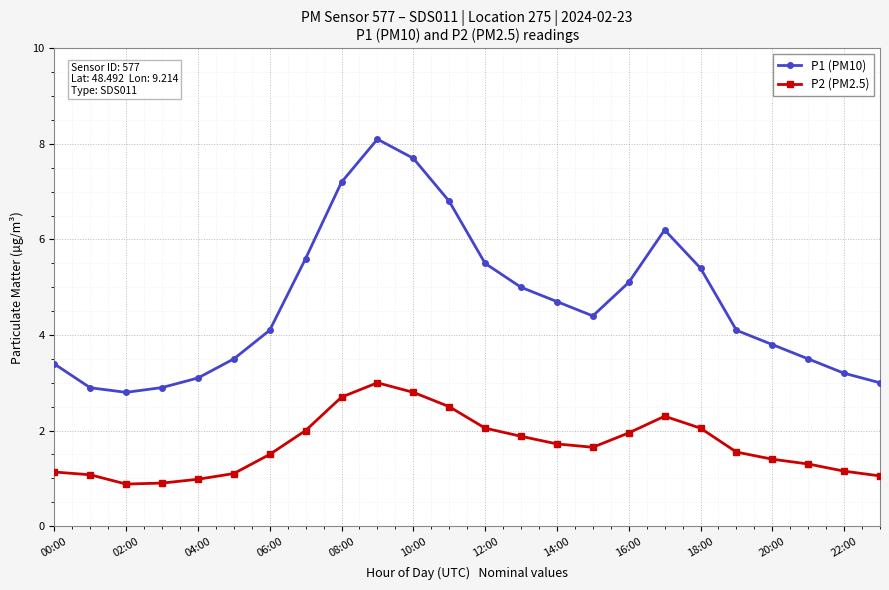

Does the chart display data point markers on the line(s)?

Yes